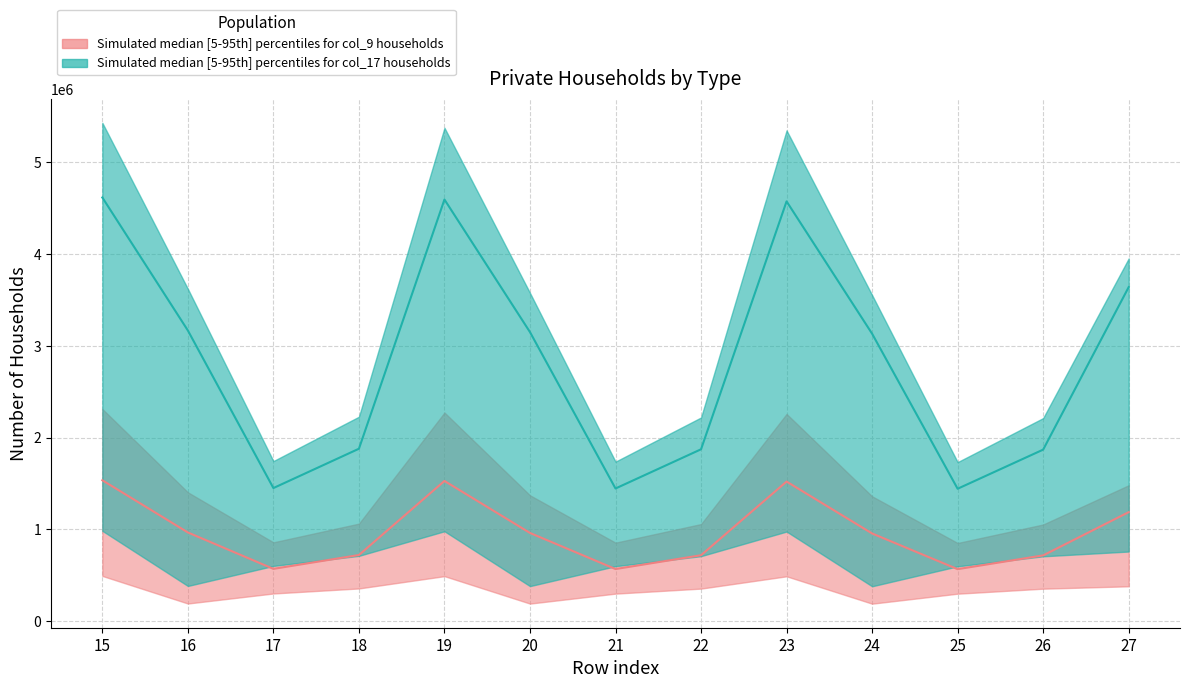

Read the col9_upper value at 18.

1062411